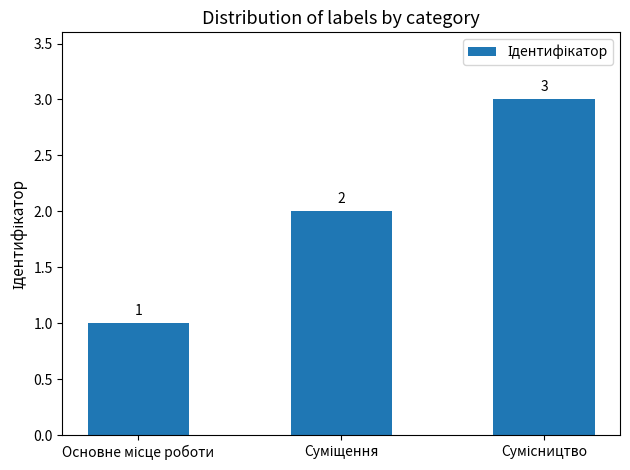

What is the greatest value displayed?

3